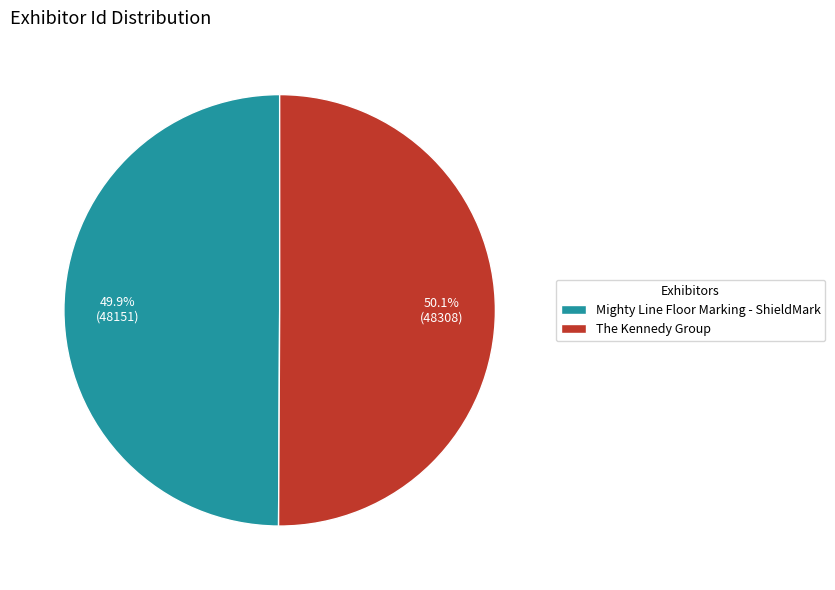

Approximately how many times larger is the value at The Kennedy Group compared to Mighty Line Floor Marking - ShieldMark?

1.0